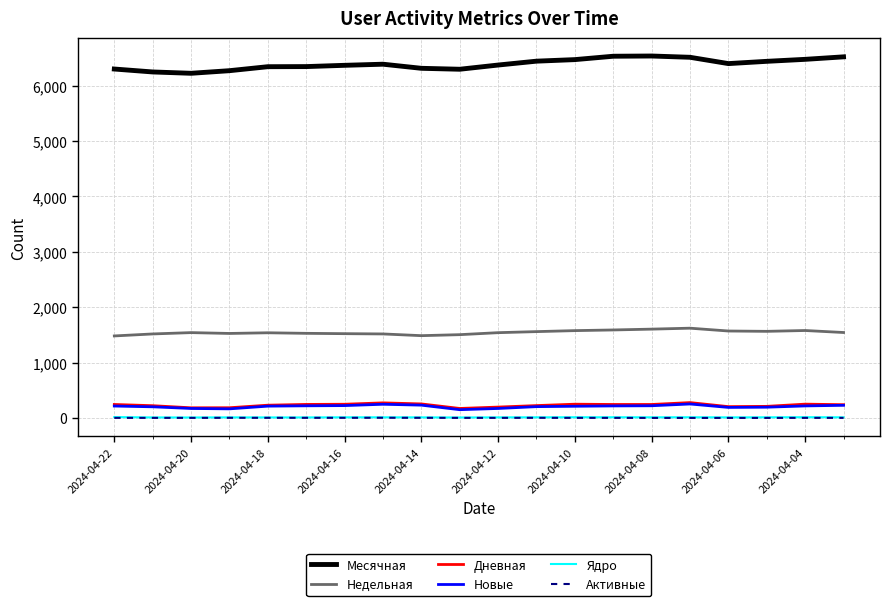

What are all the series names shown in the legend?

Месячная, Недельная, Дневная, Новые, Ядро, Активные